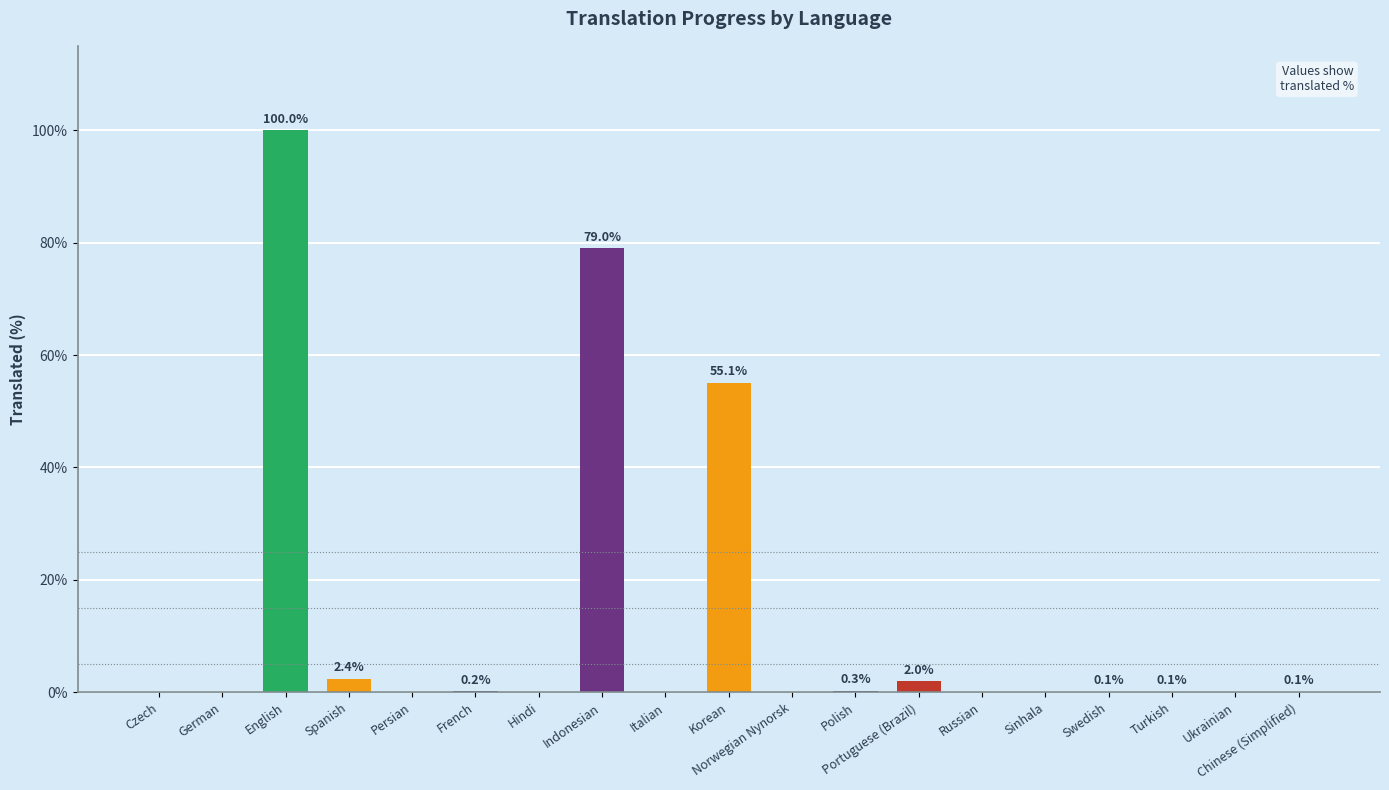

What is the sum of the values at Korean and Spanish?

57.5